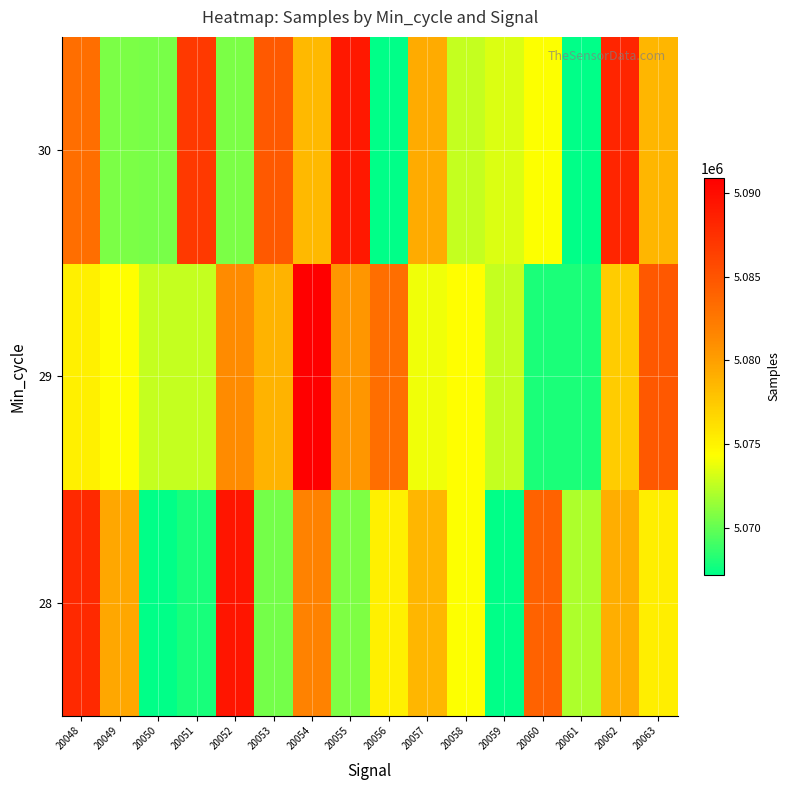

Reading right to left, list all the values displayed in this chart.

28: 20063=5075332	20062=5079056	20061=5072060	20060=5083974	20059=5067165	20058=5074281	20057=5078587	20056=5075228	20055=5070775	20054=5081763	20053=5070454	20052=5089410	20051=5067898	20050=5067165	20049=5079586	20048=5087963
29: 20063=5084775	20062=5077375	20061=5067928	20060=5067928	20059=5072716	20058=5074331	20057=5073866	20056=5083191	20055=5080613	20054=5090928	20053=5078807	20052=5081263	20051=5072723	20050=5072716	20049=5074331	20048=5075228
30: 20063=5078587	20062=5088244	20061=5067165	20060=5074281	20059=5073372	20058=5072716	20057=5079274	20056=5067165	20055=5089203	20054=5078414	20053=5084678	20052=5070638	20051=5086932	20050=5070535	20049=5070638	20048=5083191